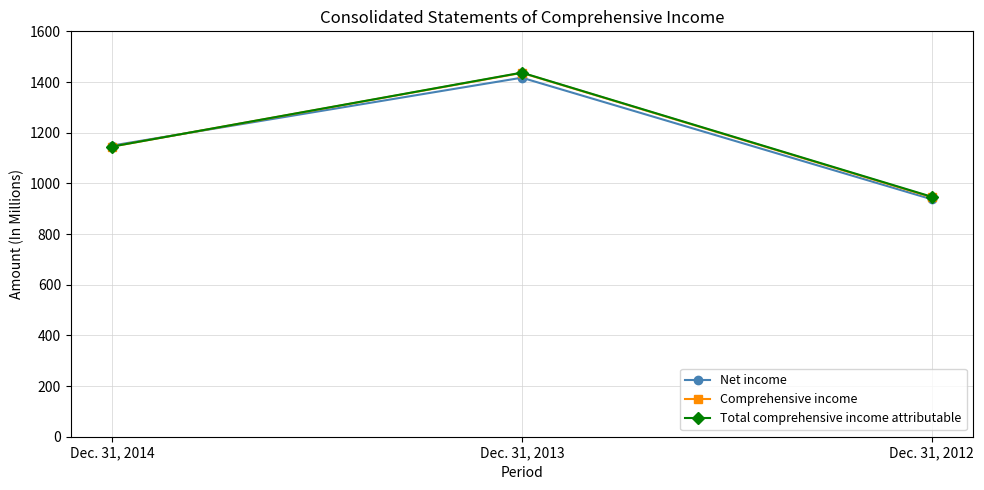

What is the difference between the highest and lowest values at Dec. 31, 2013?

20